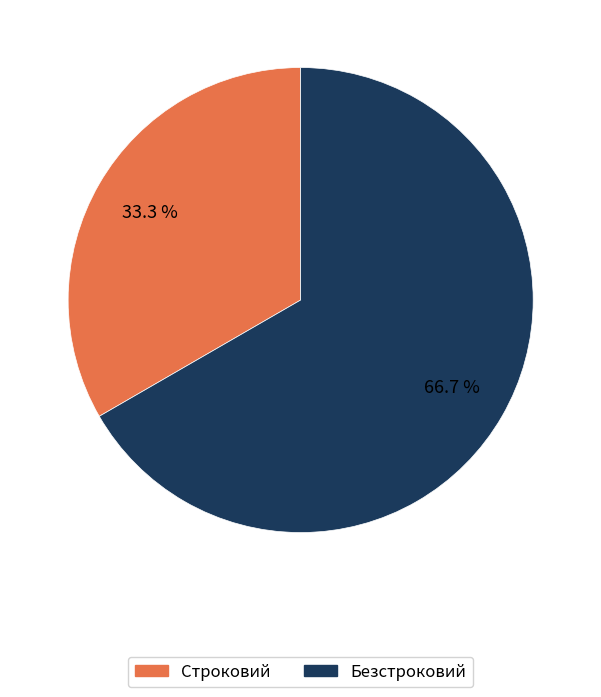

Does Безстроковий account for over 50% of the chart?

Yes